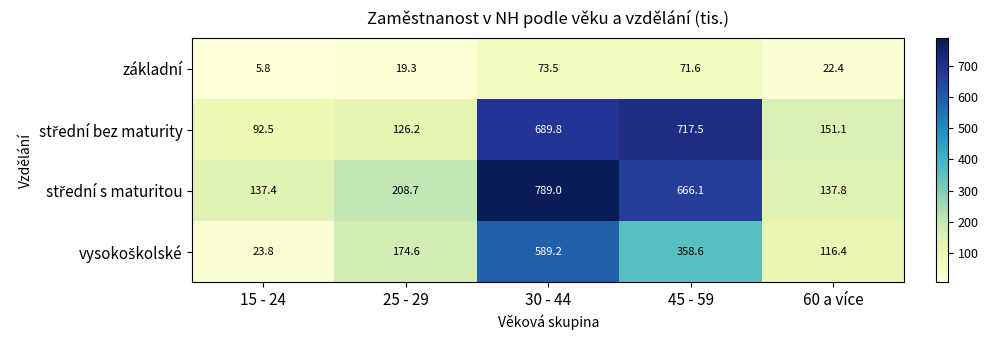

What is the spread (max minus min) of values at 45 - 59?

645.9